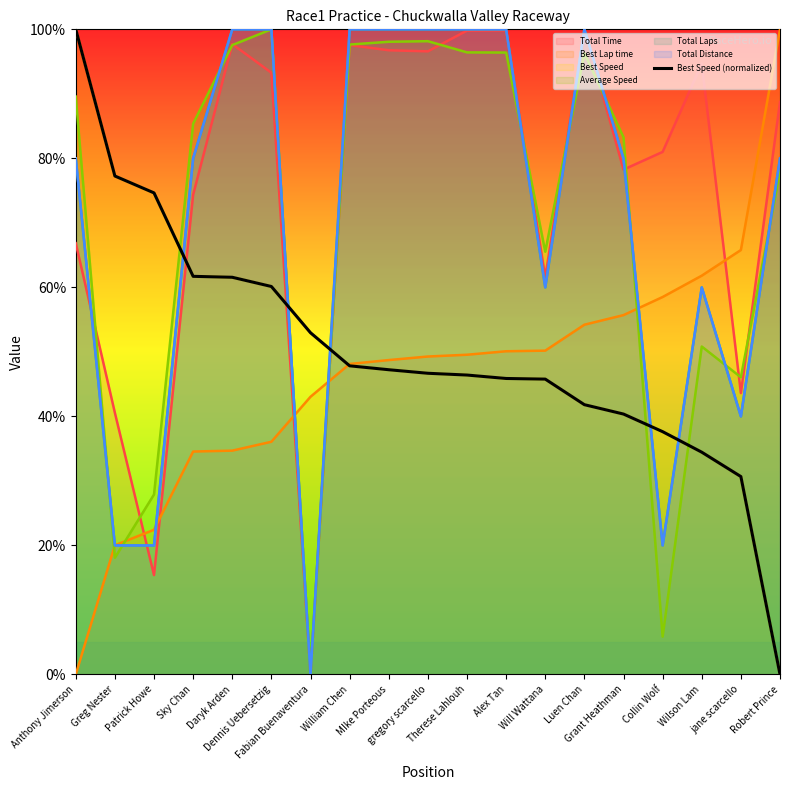

Reading left to right, what are all the values shown in this chart?

Anthony Jimerson=100.0	Greg Nester=77.3	Patrick Howe=74.6	Sky Chan=61.7	Daryk Arden=61.6	Dennis Uebersetzig=60.1	Fabian Buenaventura=53.0	William Chen=47.8	MIke Porteous=47.2	gregory scarcello=46.7	Therese Lahlouh=46.4	Alex Tan=45.9	Will Wattana=45.8	Luen Chan=41.8	Grant Heathman=40.4	Collin Wolf=37.6	Wilson Lam=34.5	jane scarcello=30.7	Robert Prince=0.0